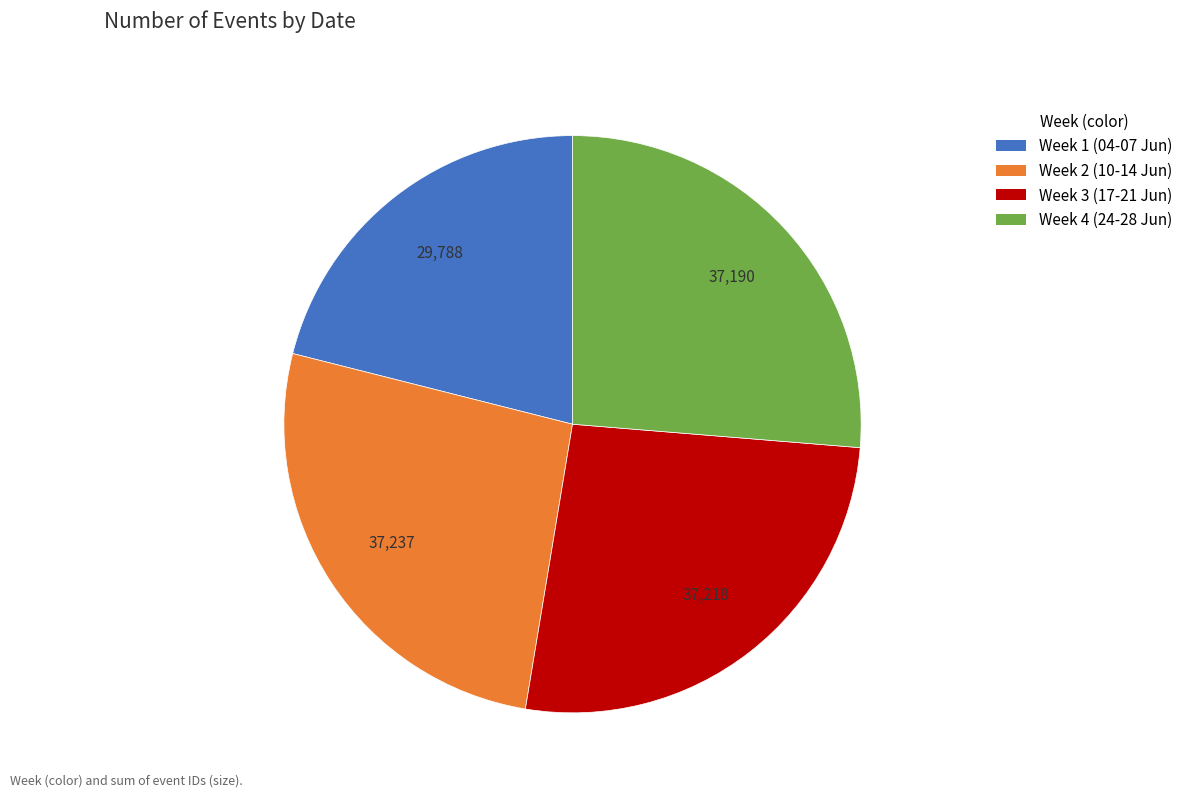

Combined, do Week 3 (17-21 Jun) and Week 4 (24-28 Jun) account for over 50%?

Yes